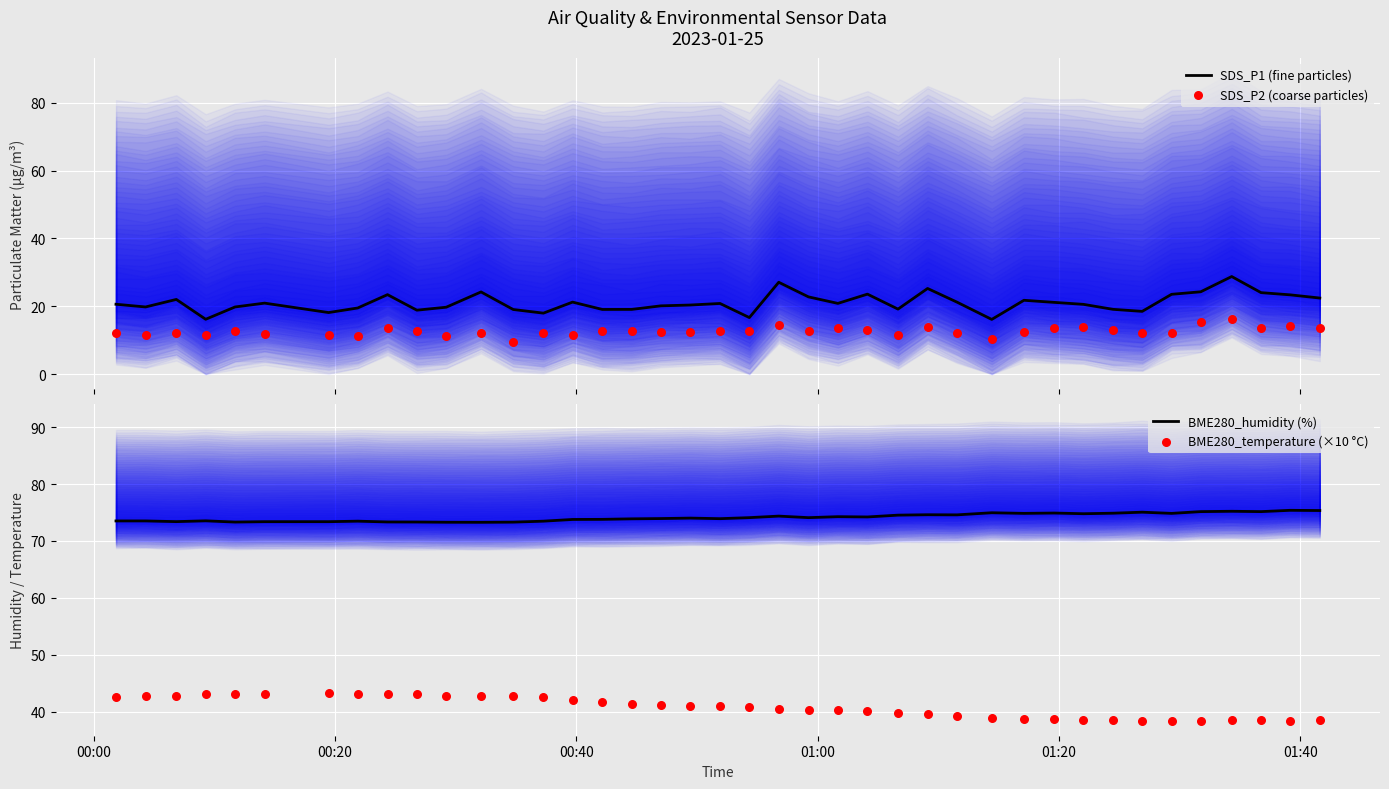

At how many categories does at least one series exceed 15?

40